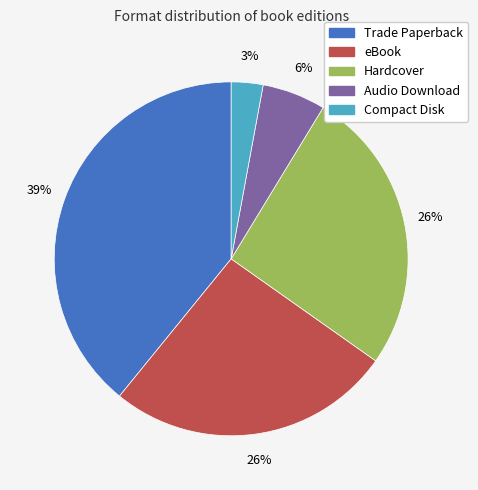

Is it true that eBook is 33% of the pie?

False